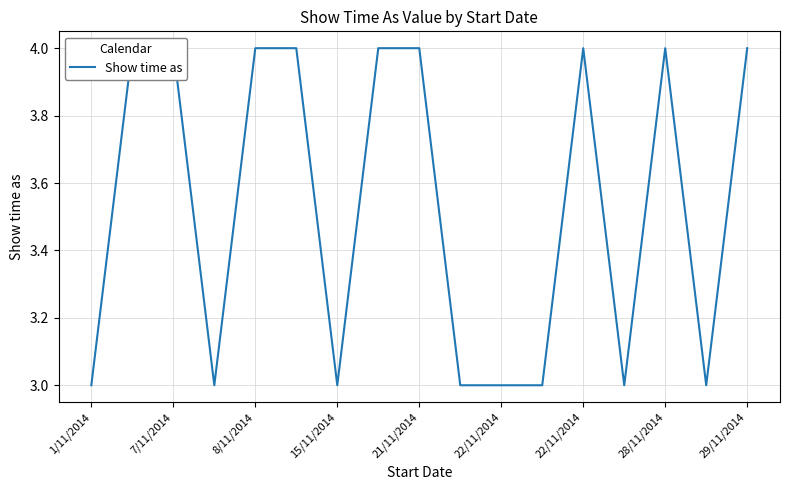

What is the sum of the values at 7/11/2014 and 15/11/2014?

7